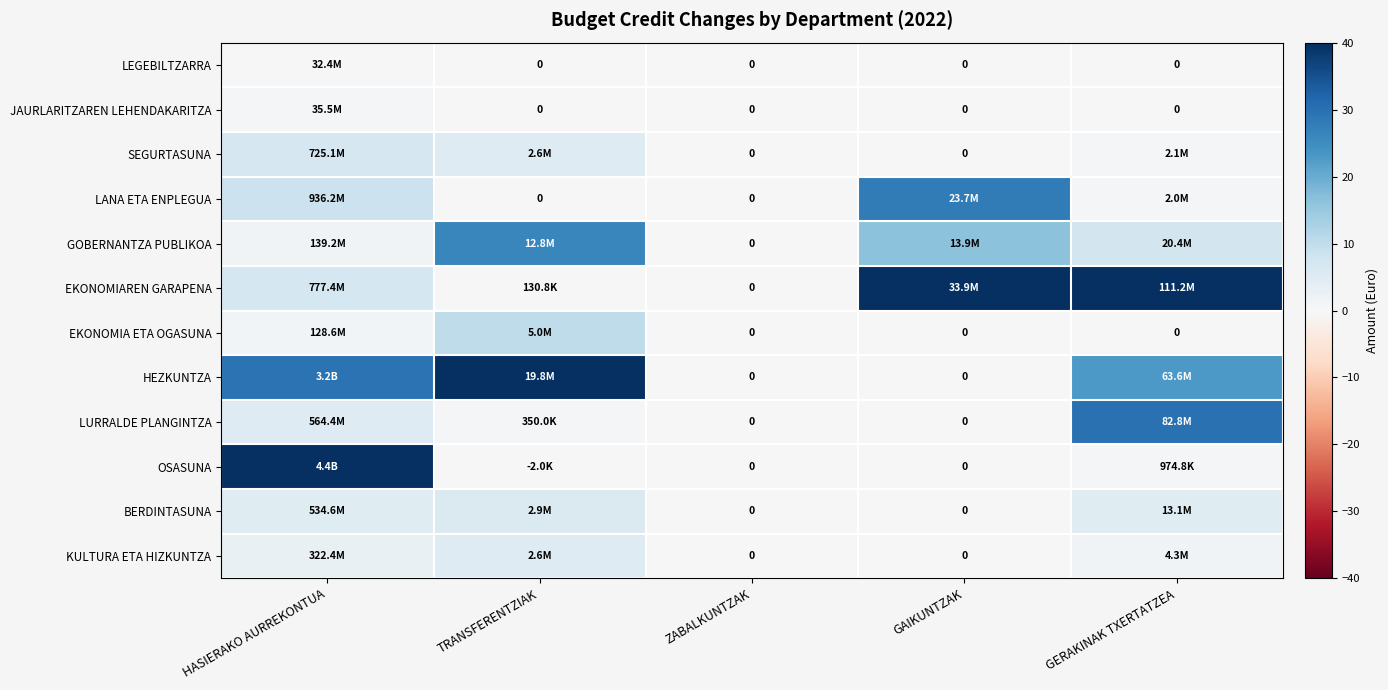

Where does the BERDINTASUNA series first go above 4?

HASIERAKO AURREKONTUA